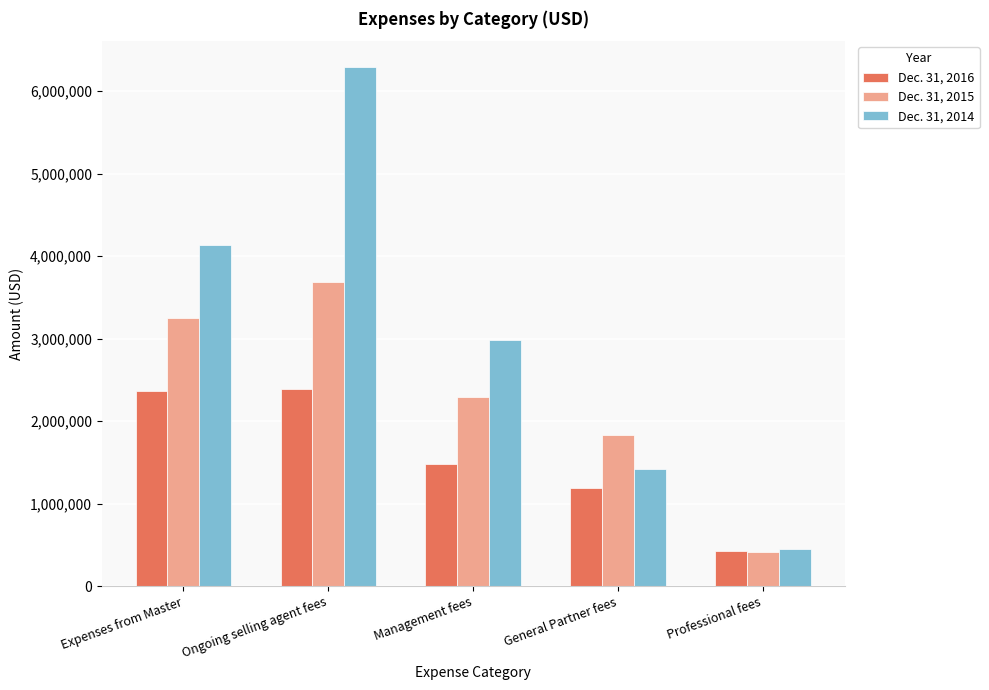

What is the lowest value of the Dec. 31, 2014 series?

446773